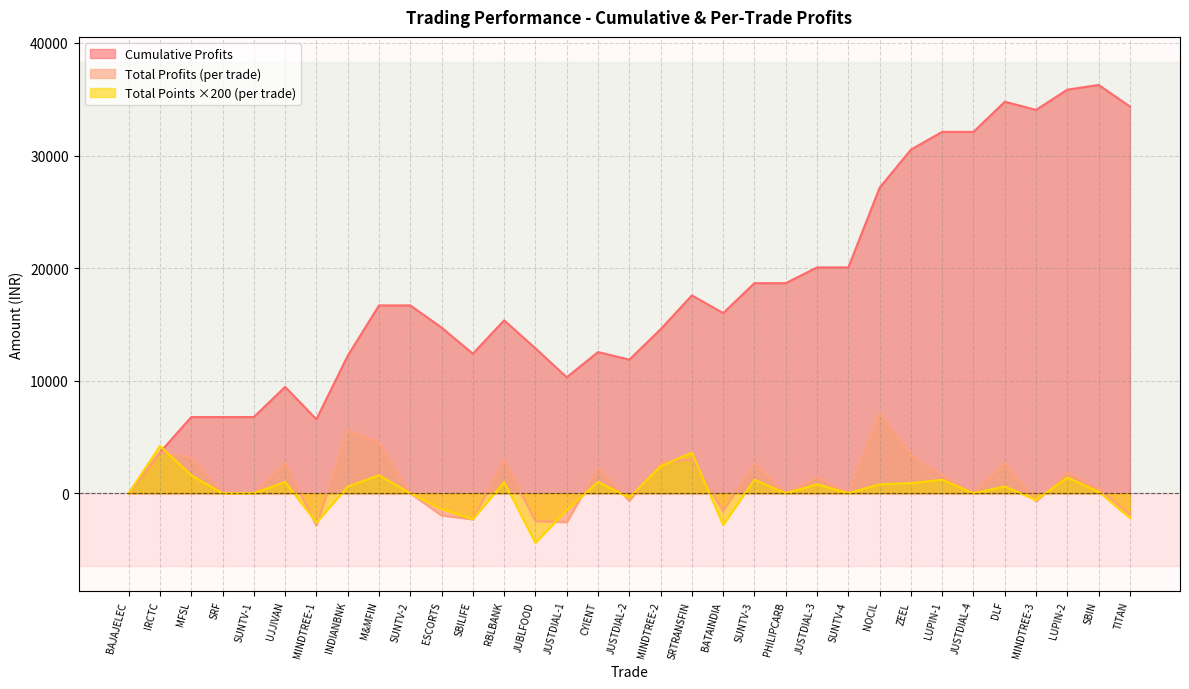

How many data points in Total Points are less than 140?

16